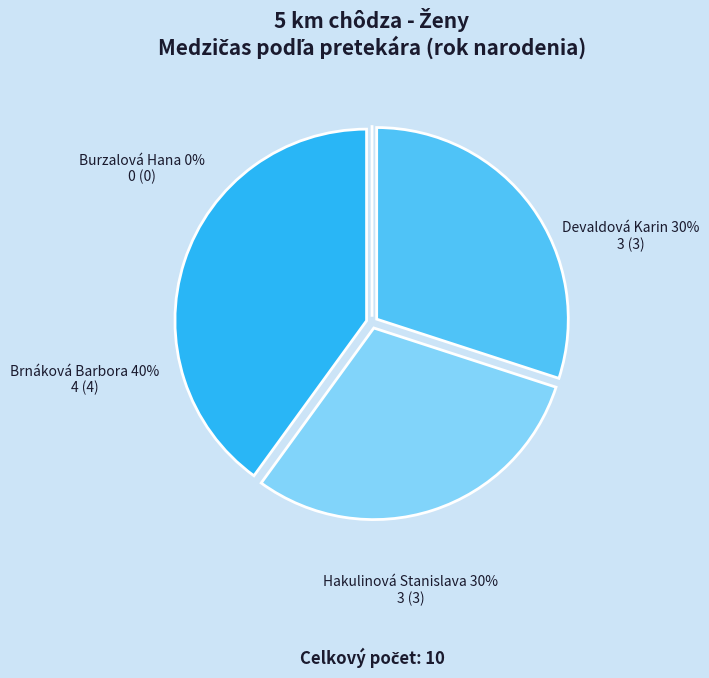

Which category has the biggest portion of the pie?

Brnáková Barbora